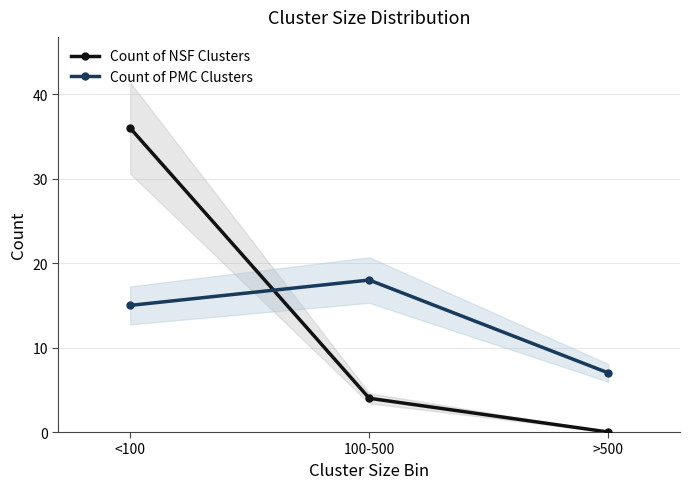

Is it true that Count of PMC Clusters equals 7 at >500?

True